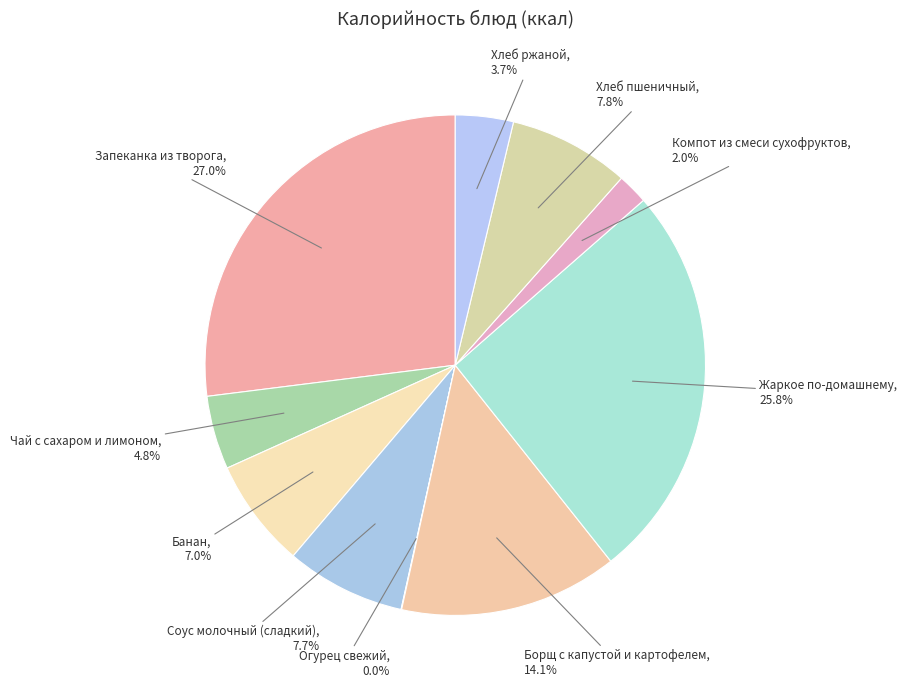

How much of the chart is everything except Борщ с капустой и картофелем?

85.9%